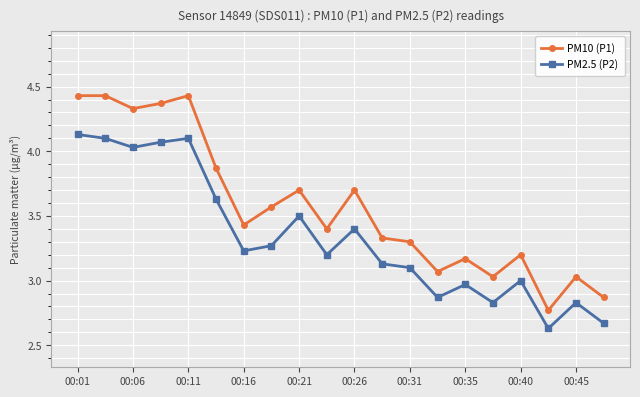

What are all the series names shown in the legend?

PM10 (P1), PM2.5 (P2)